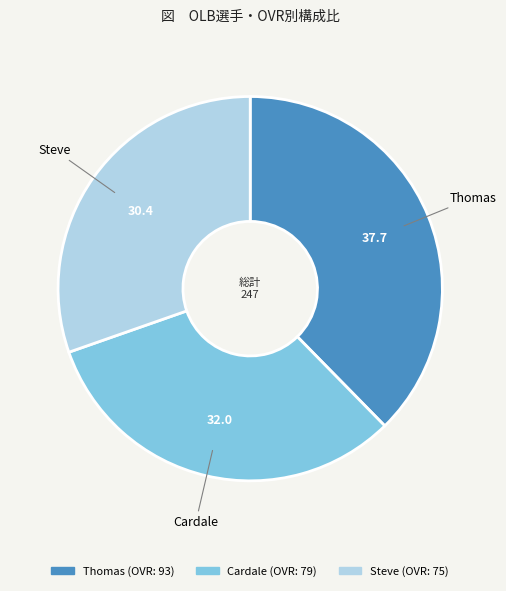

Approximately how many times larger is the value at Cardale compared to Steve?

1.1